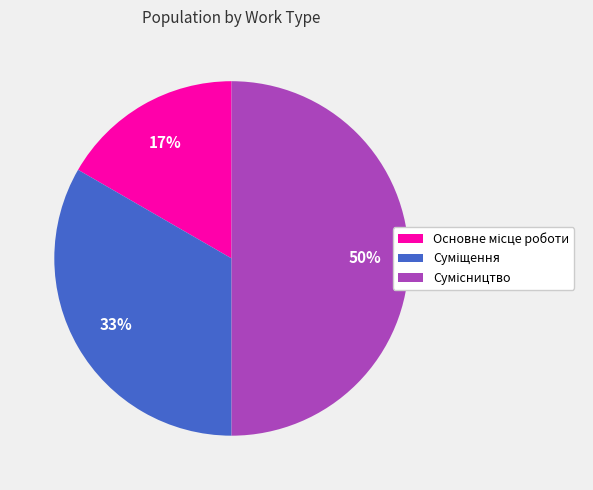

To the nearest percent, what is the average slice percentage?

33%